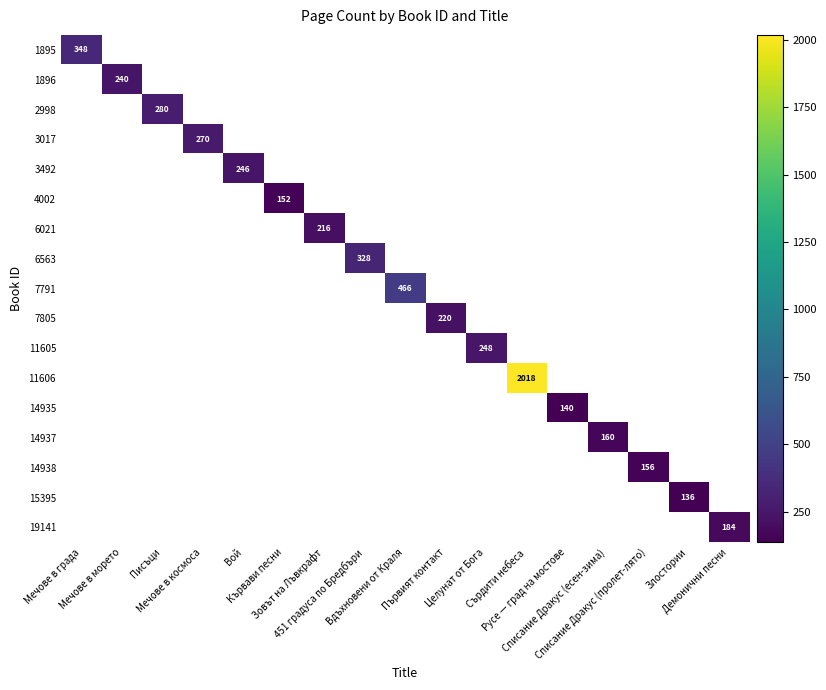

The 6563 series shows 544.0 at 451 градуса по Бредбъри. True or false?

False